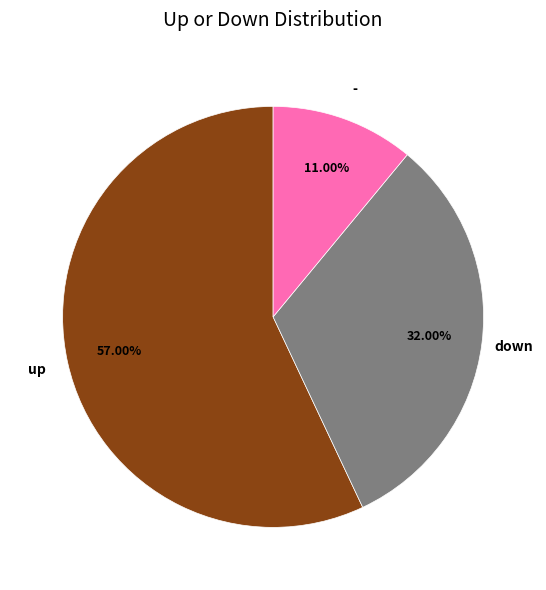

How many slices are in this pie chart?

3